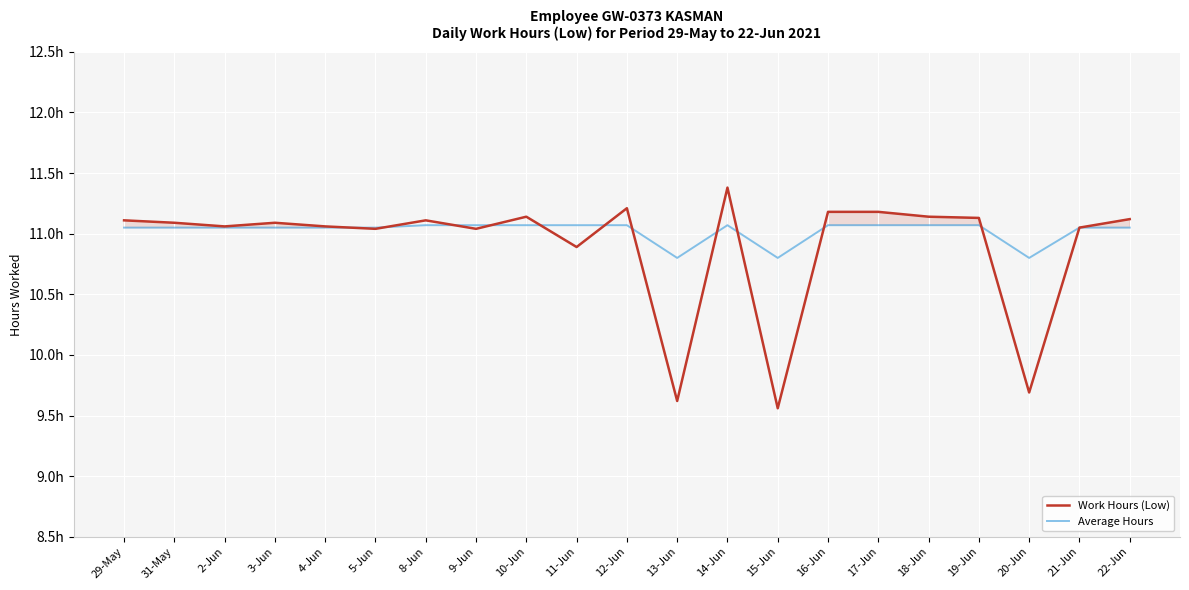

Which series has the largest range (max minus min)?

Work Hours (Low)